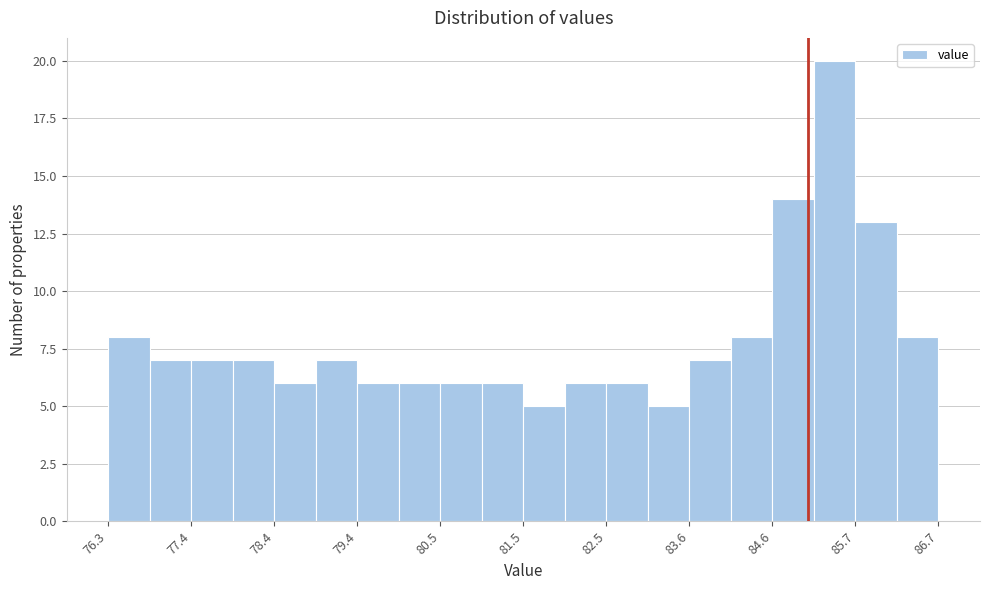

Read against the x-axis, roughly where is the centre of the tallest bar?

85.4